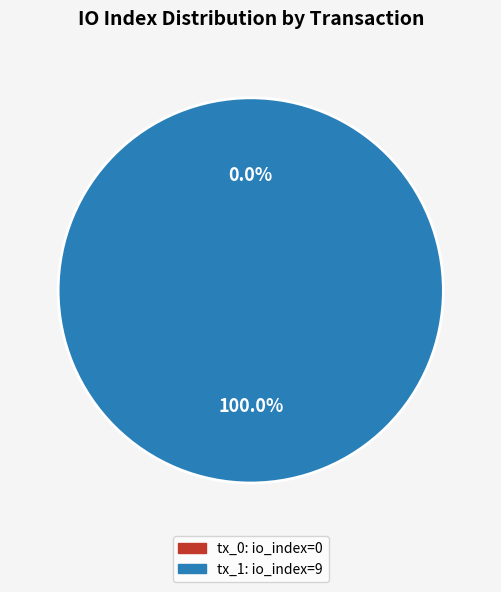

Does any single category account for the majority?

Yes